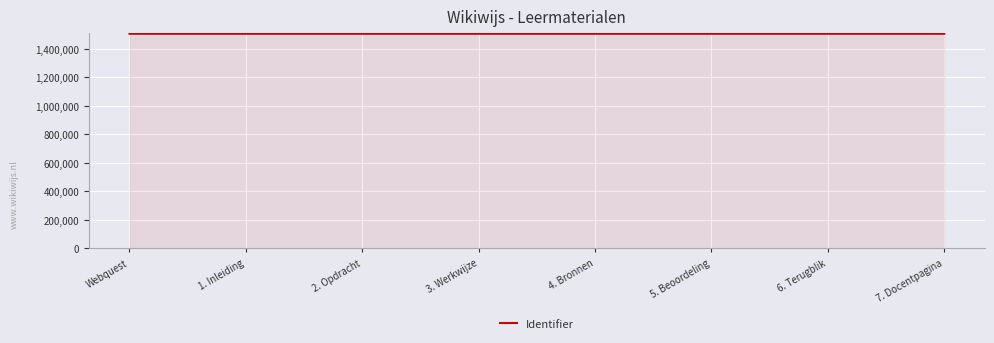

What is the sum of the values at 3. Werkwijze and Webquest?

3011202